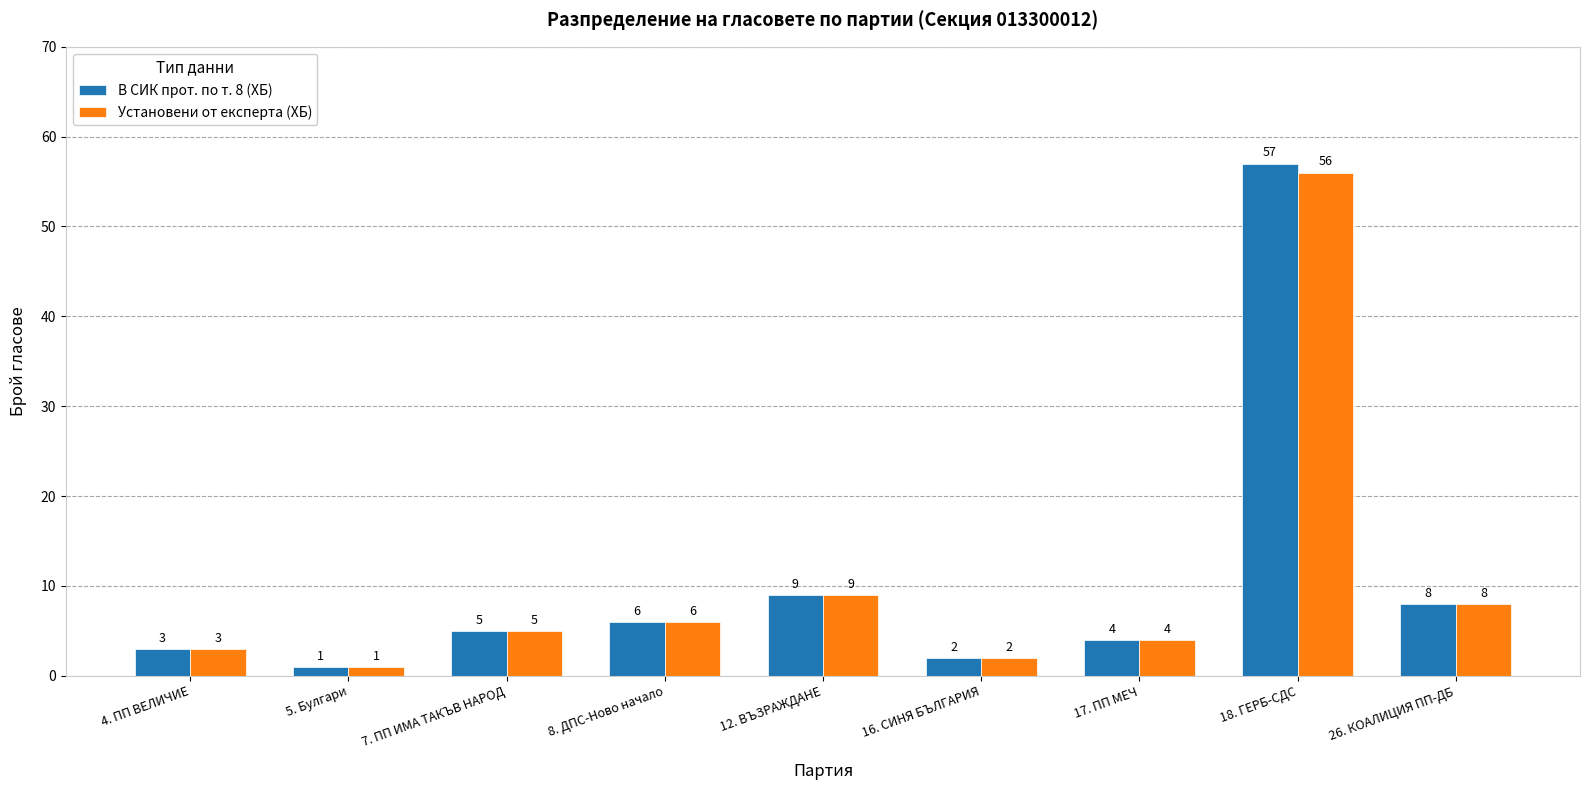

What is the minimum value for В СИК прот. по т. 8 (ХБ)?

1